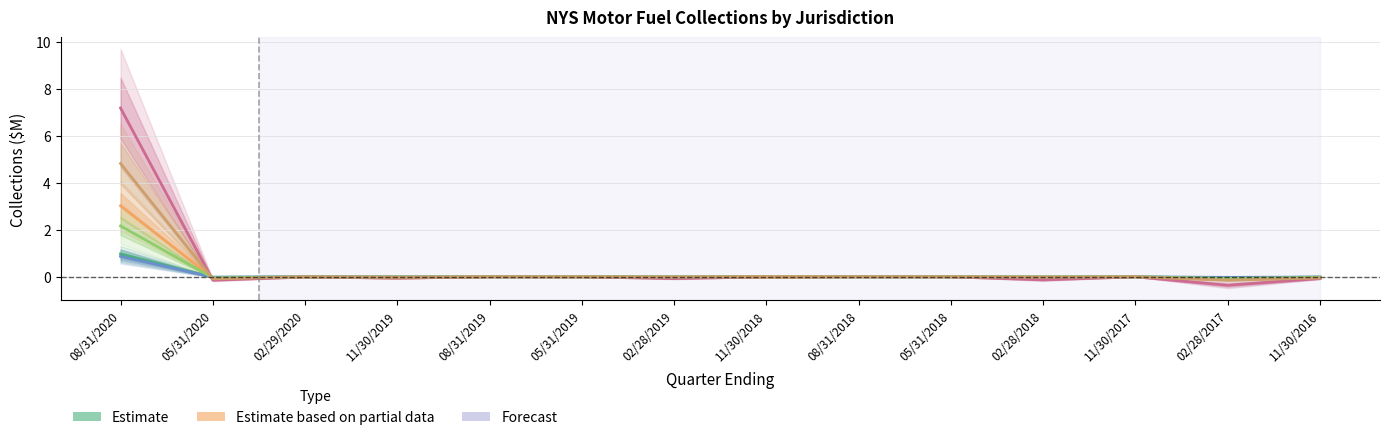

In Monroe County, how many points are lower than both neighbors (excluding endpoints)?

5